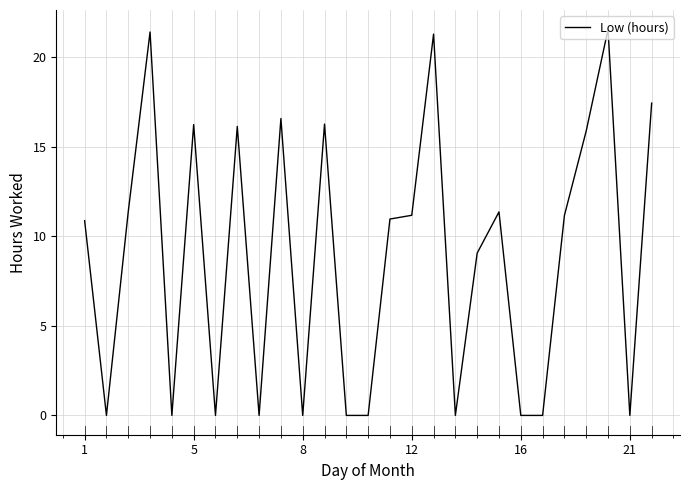

What is the difference between the maximum and minimum values?

21.6